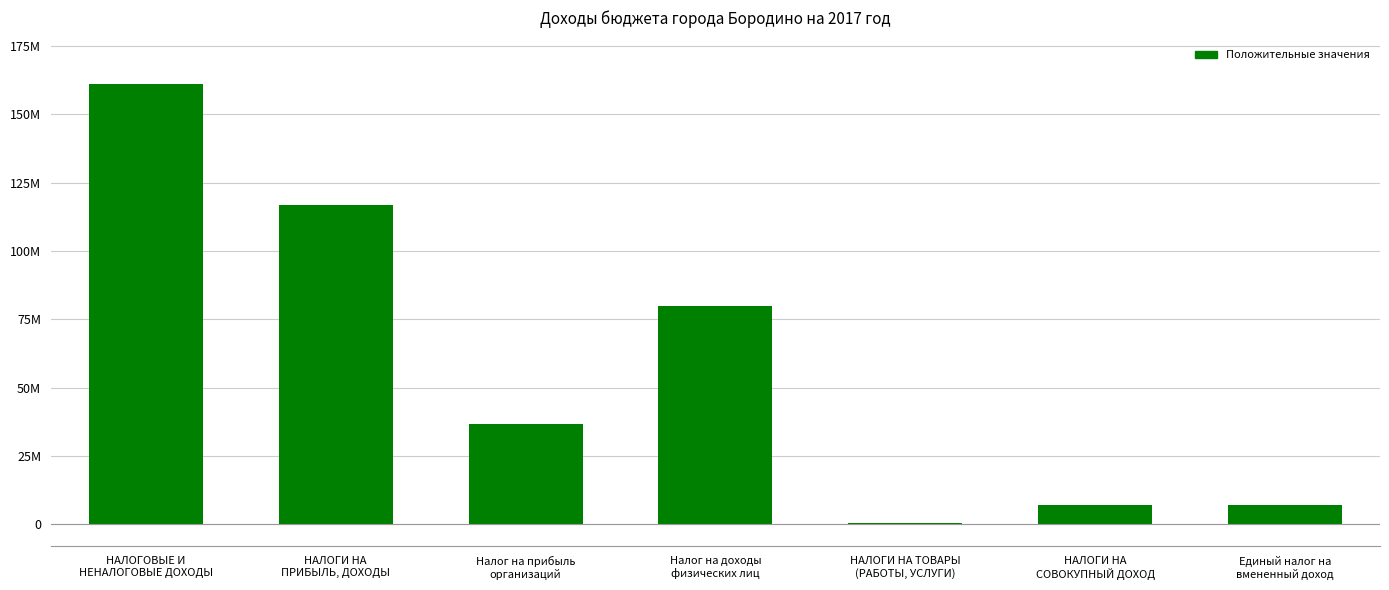

Are the bars horizontal?

No